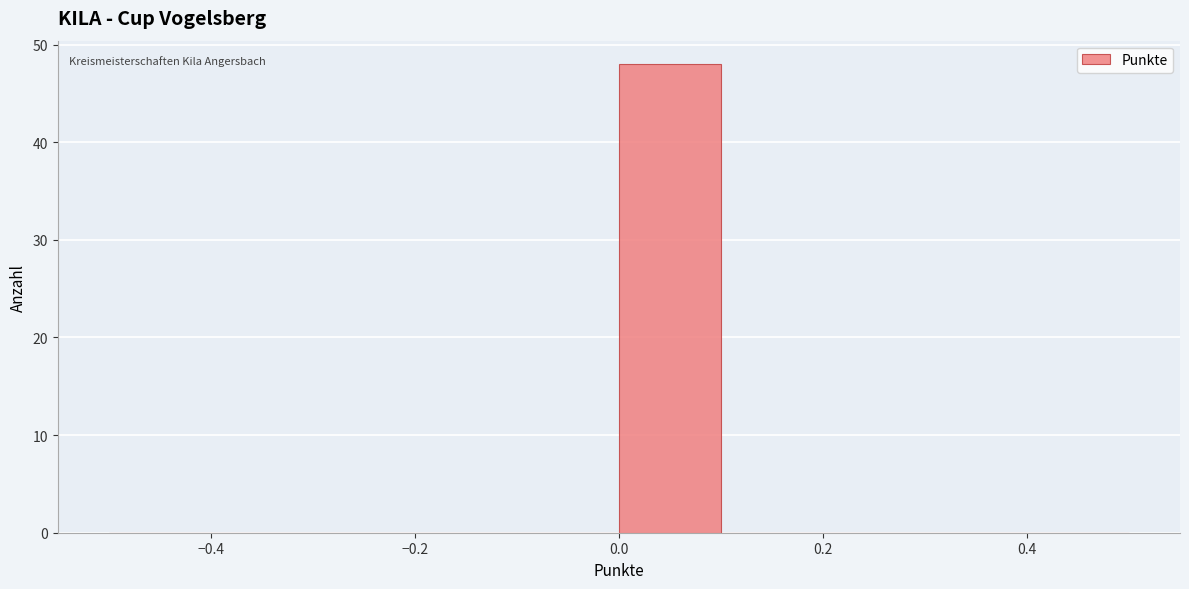

Which range on the x-axis has the tallest bar?

0.0 to 0.1